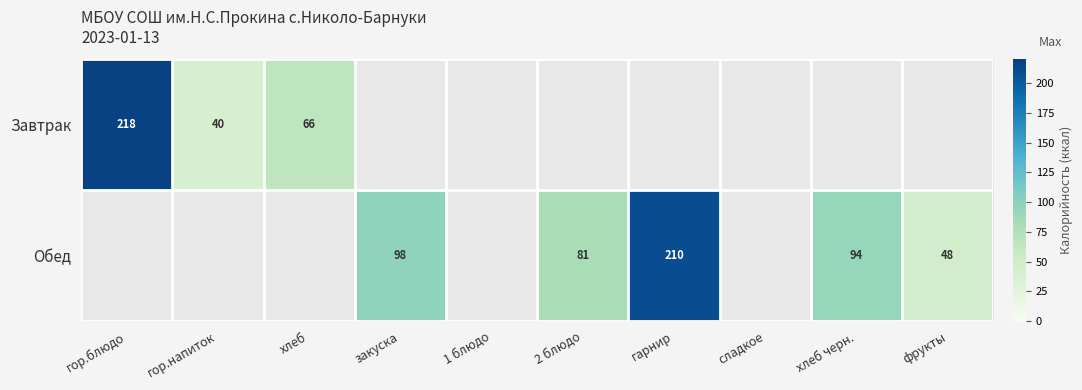

The Завтрак series shows 59 at гор.напиток. True or false?

False